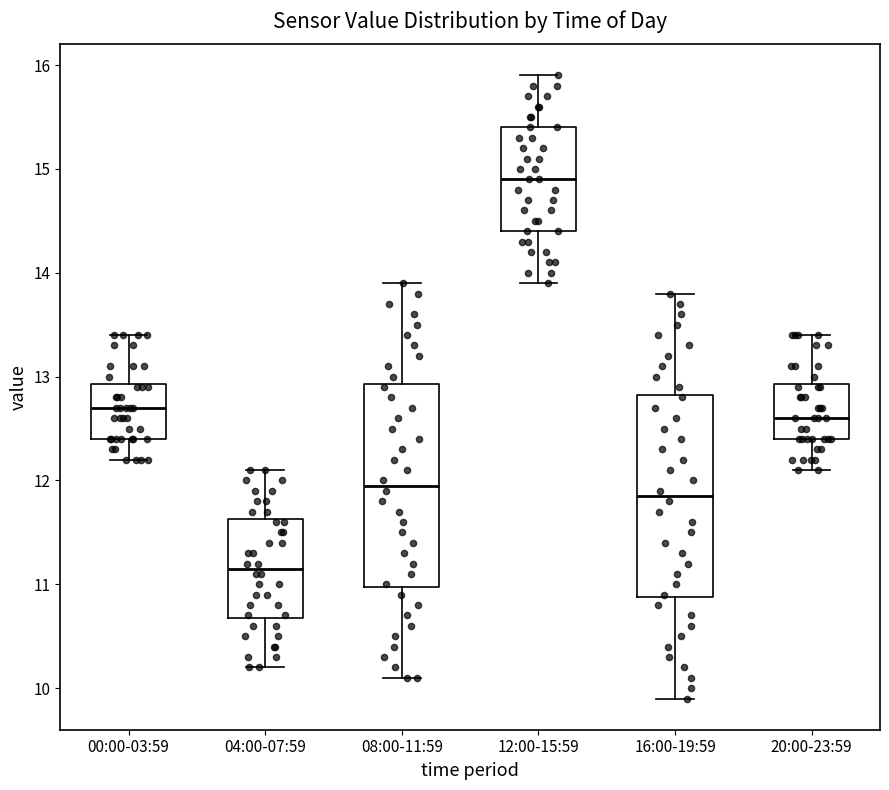

Which box has the lowest median line?

04:00-07:59